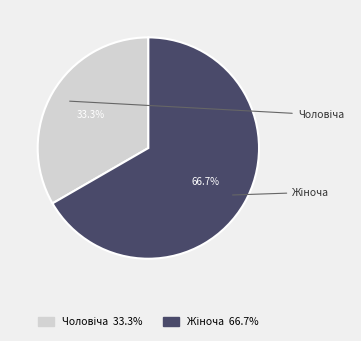

What percentage is NOT represented by Жіноча?

33.3%